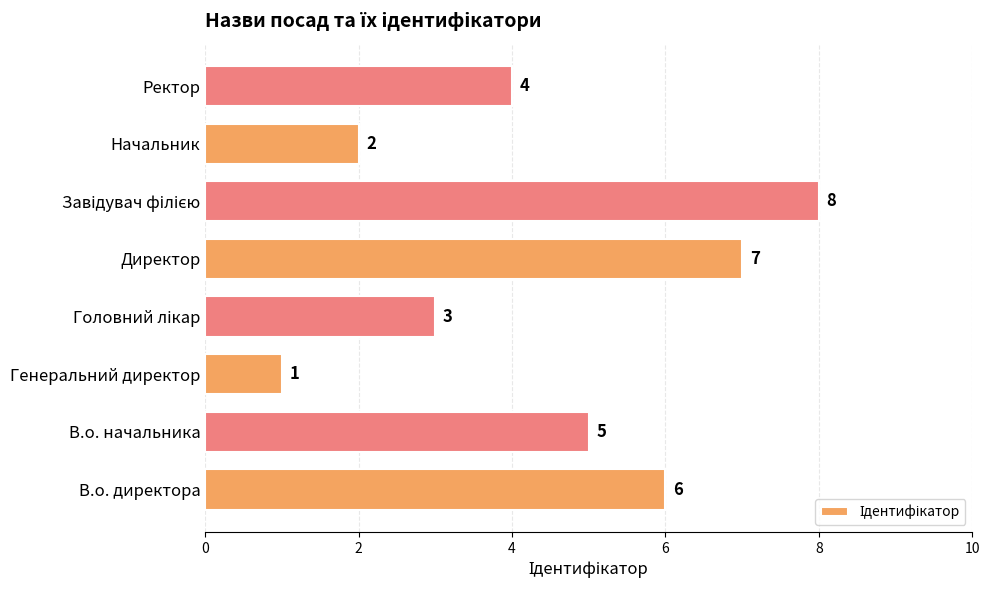

Count the number of categories in the chart.

8